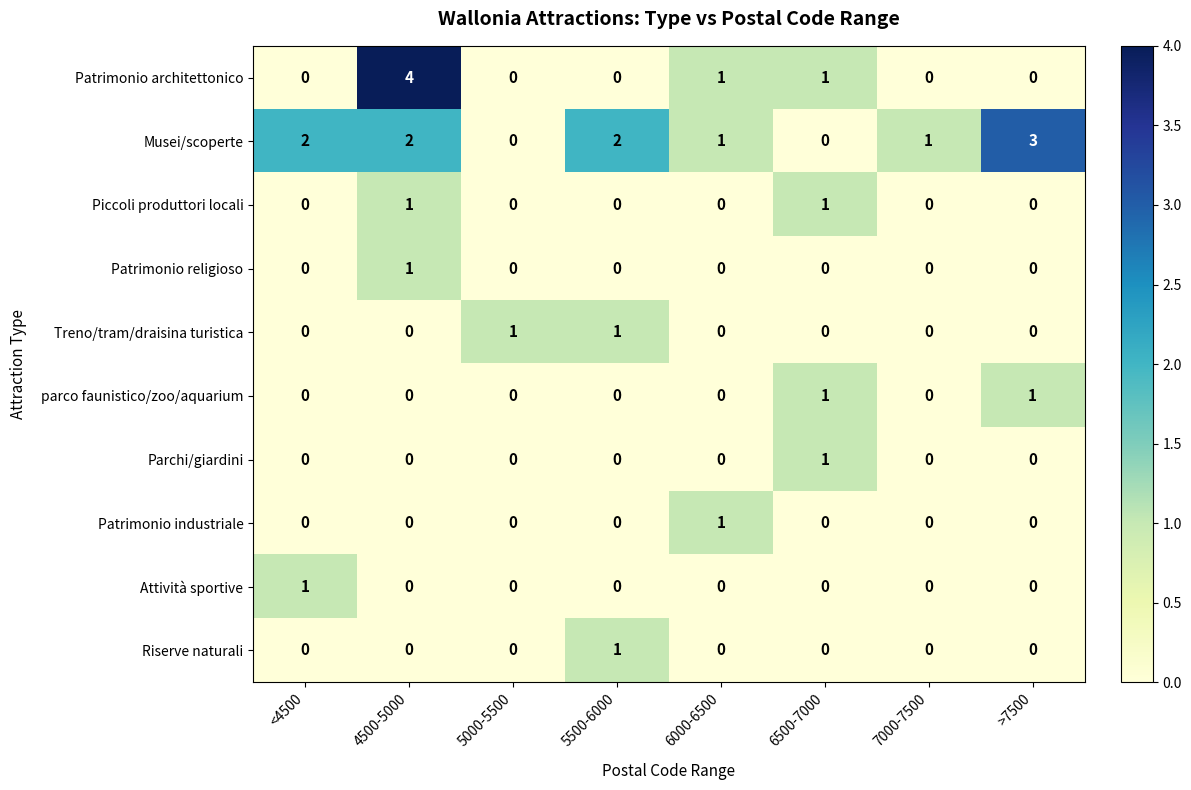

True or false: Riserve naturali has a value of 1 at <4500.

False